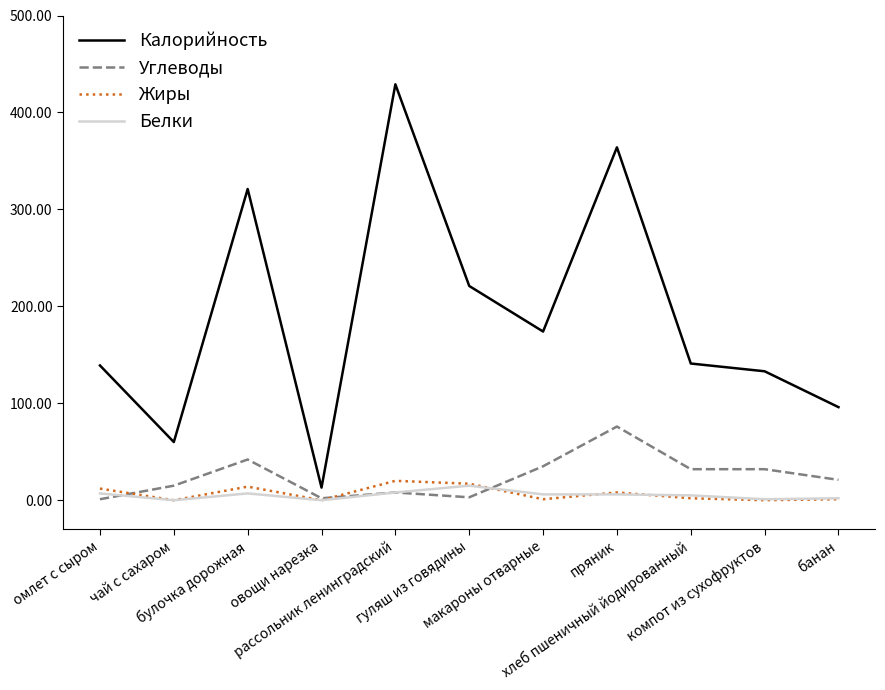

Is this an area chart (filled region under the line)?

No